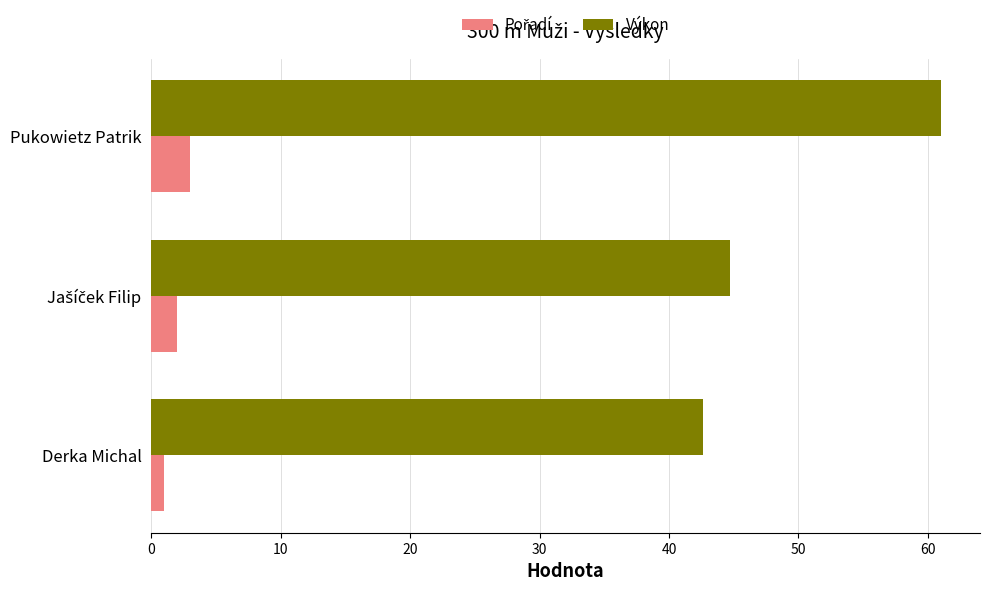

How many values in the Výkon series are below 44?

1